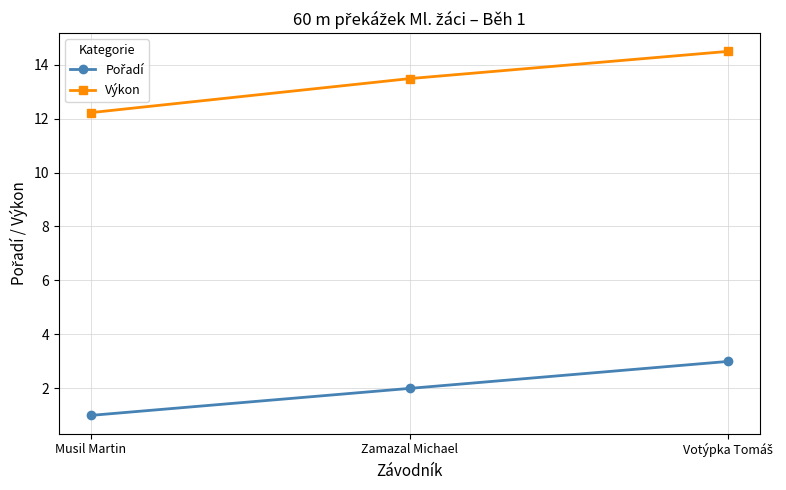

At how many categories does at least one series exceed 11?

3